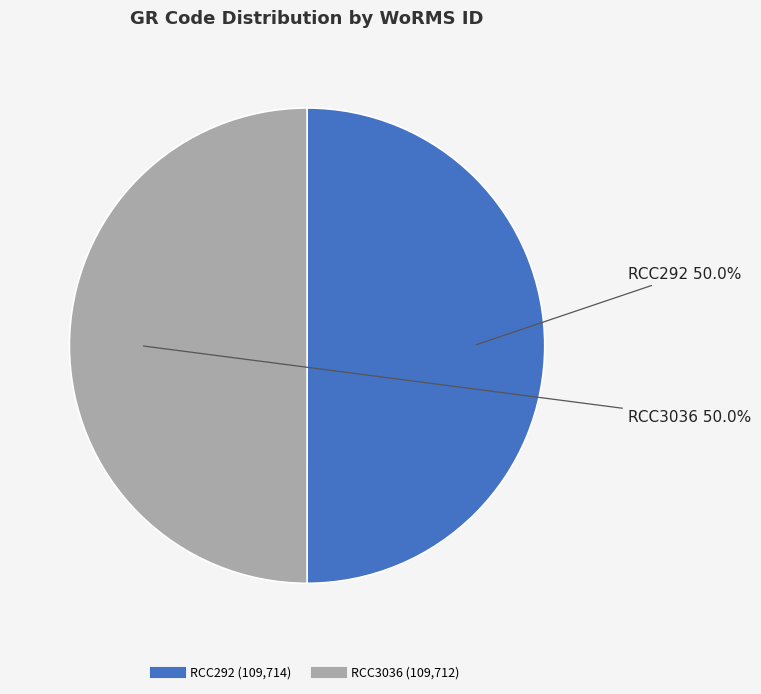

How much of the chart is everything except RCC292?

50.0%